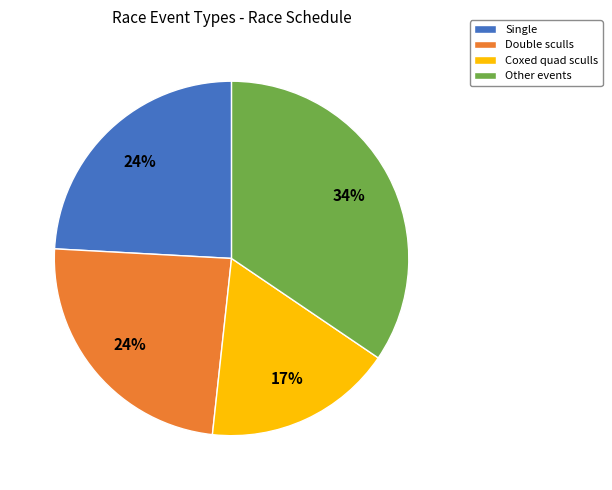

How many segments does this pie chart have?

4